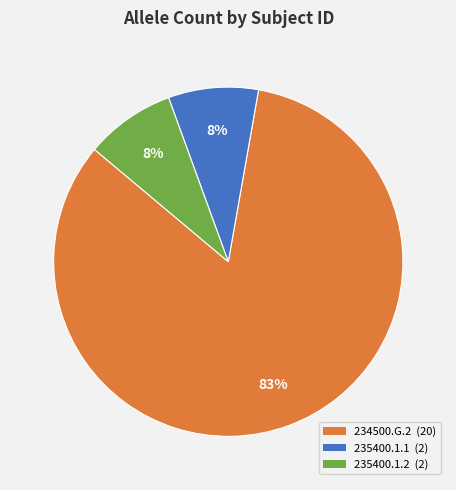

How many slices are in this pie chart?

3